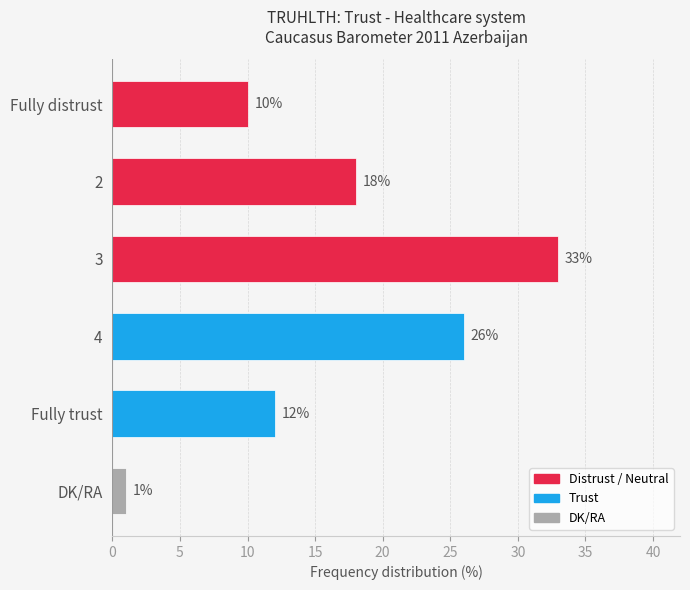

The value at 4 is 18. True or false?

False